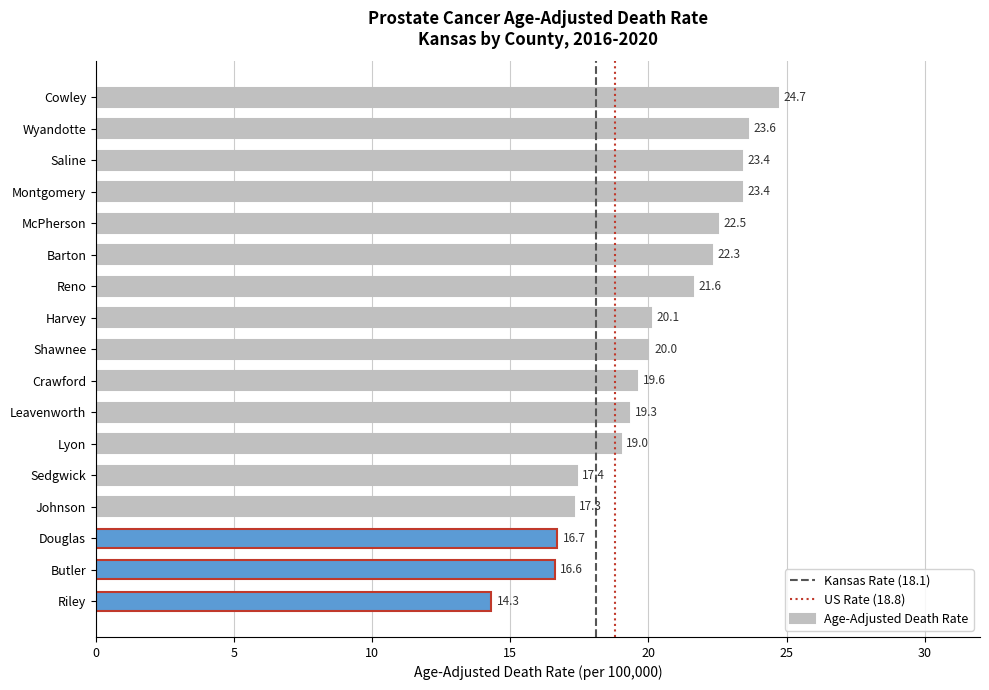

Where is the data nearest to the value 19?

Lyon